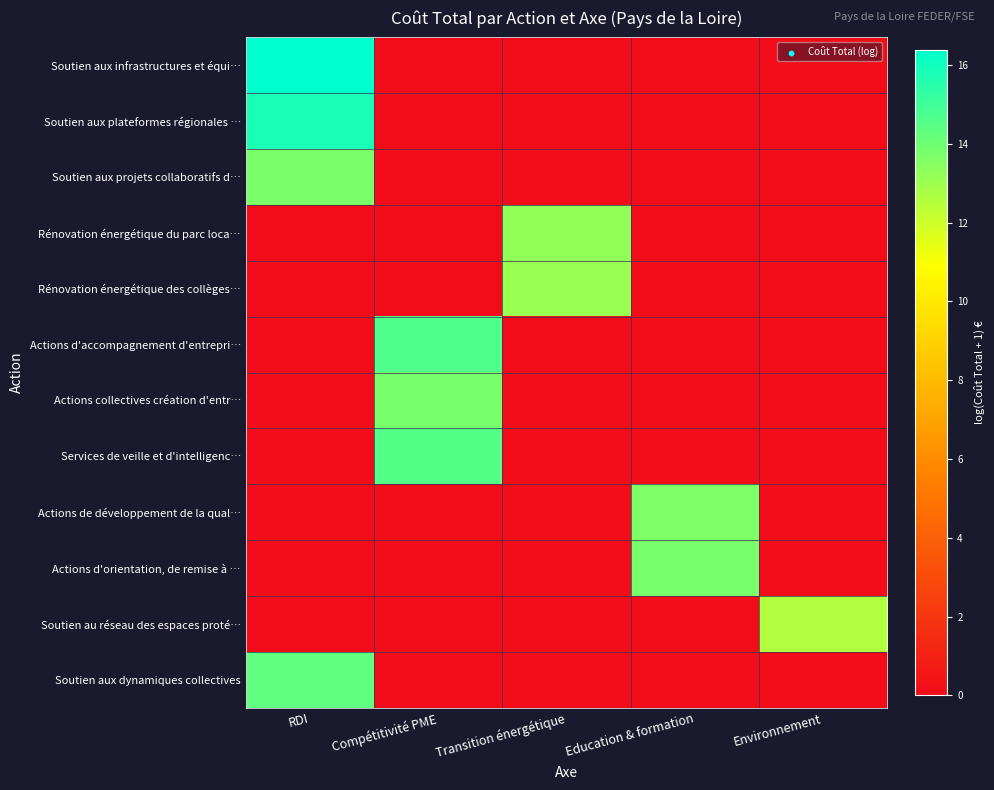

Which series has the largest range (max minus min)?

Soutien aux infrastructures et équi…